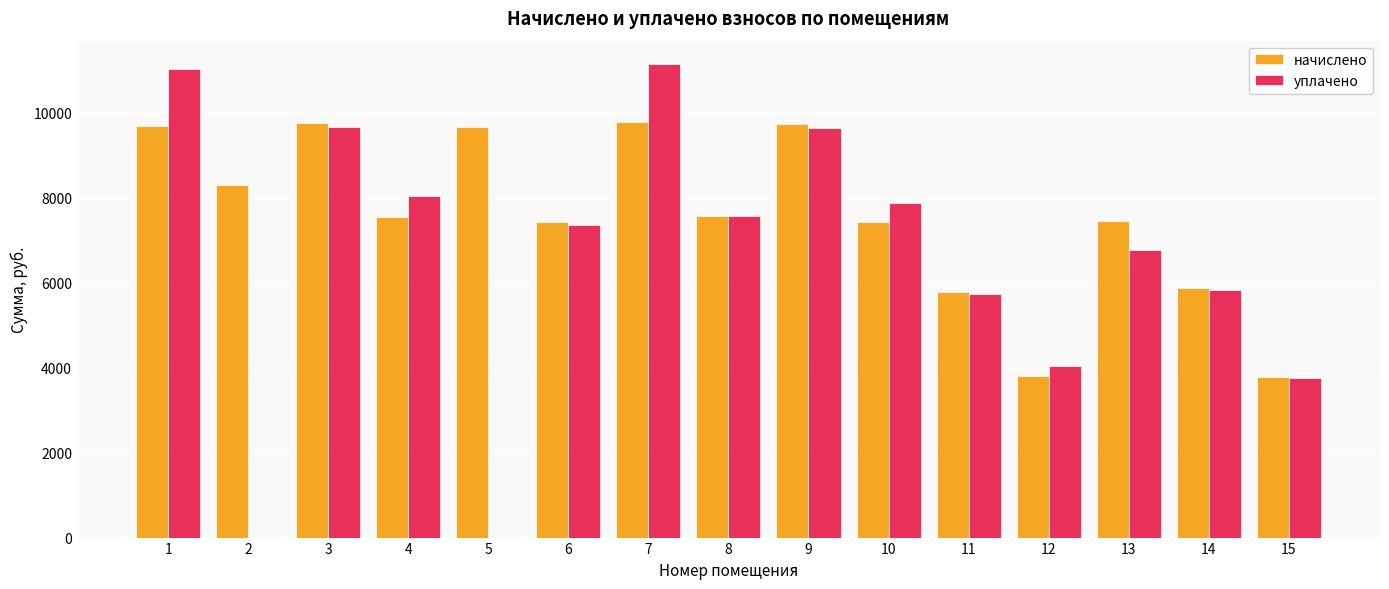

How many groups of bars are there?

15